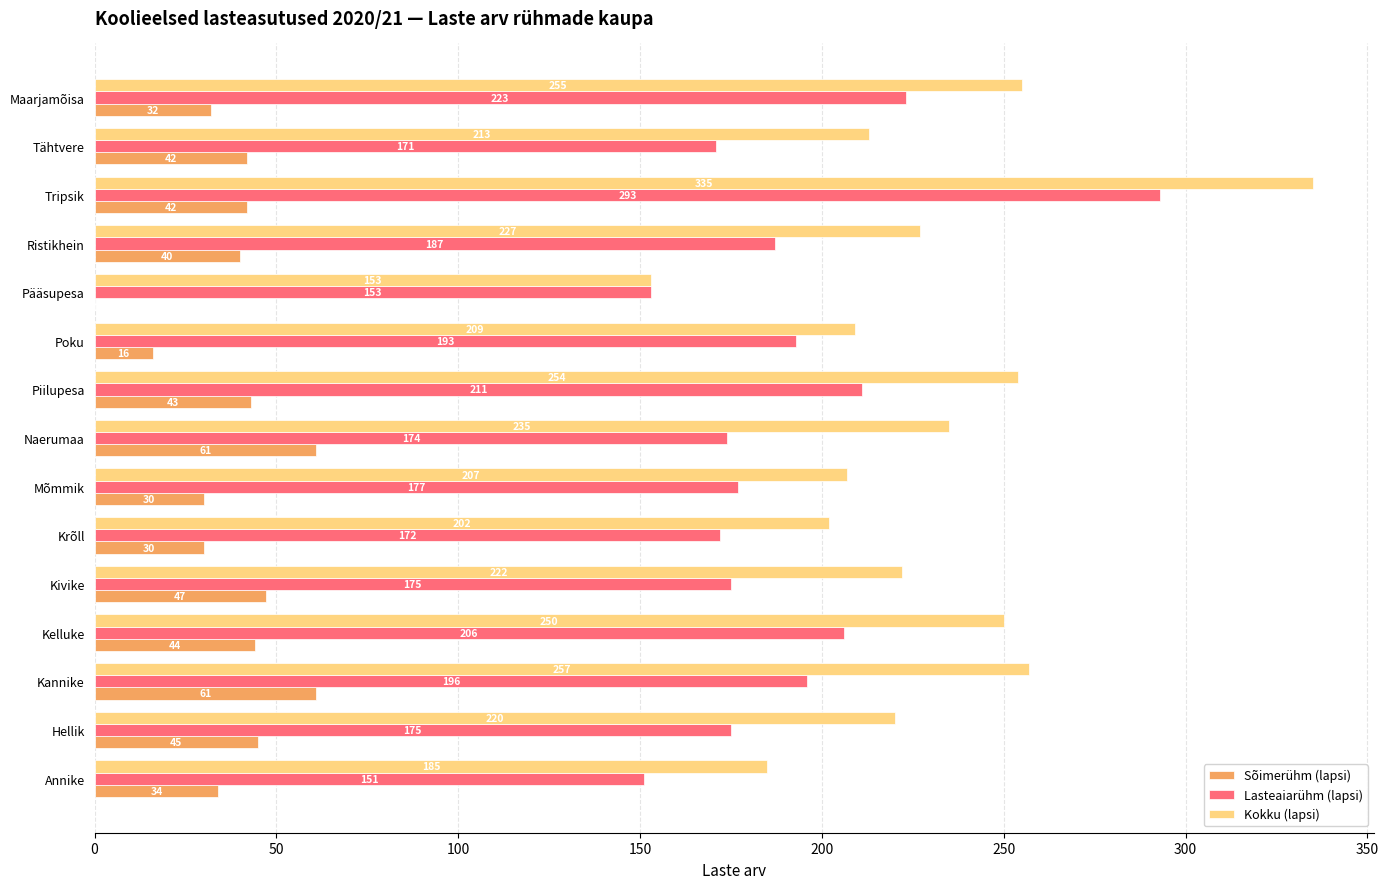

What is the greatest value displayed?

335